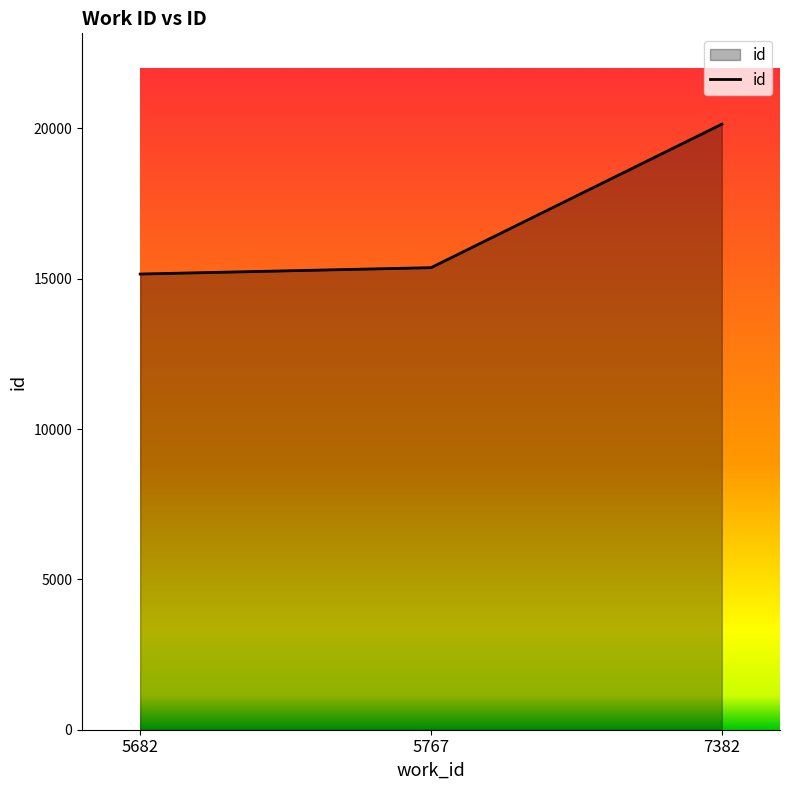

How many lines are shown in the chart?

1